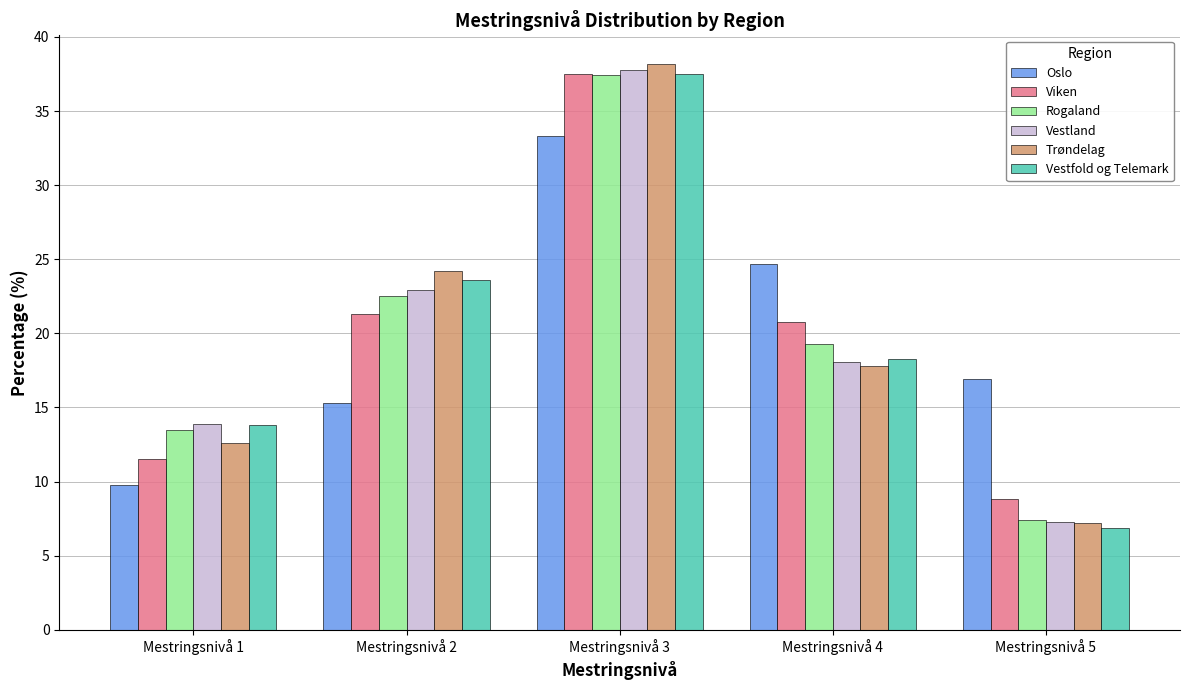

List the labels in order of Vestland value, smallest first.

Mestringsnivå 5, Mestringsnivå 1, Mestringsnivå 4, Mestringsnivå 2, Mestringsnivå 3